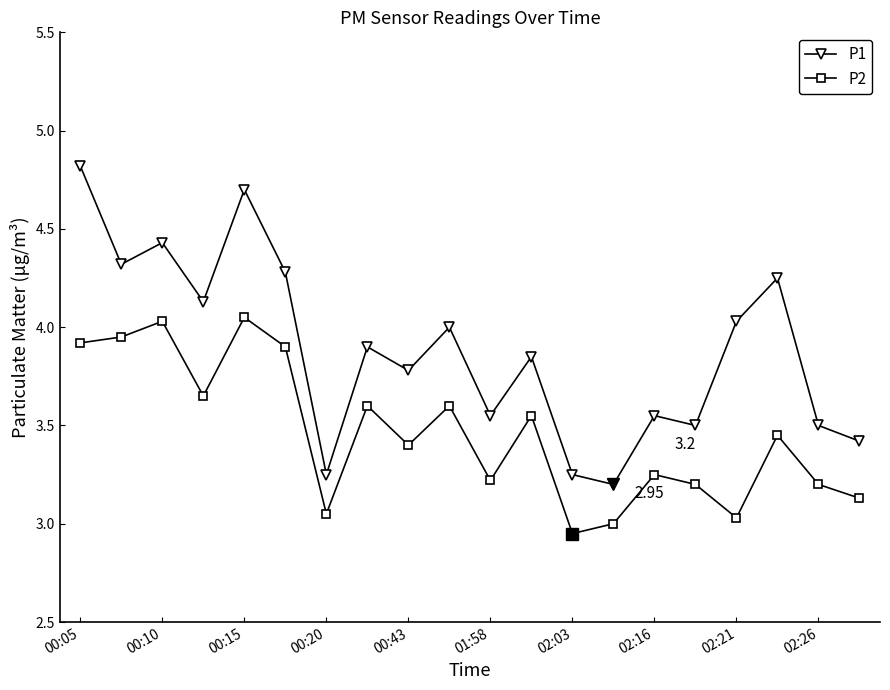

Which series has the largest total across all categories?

P1